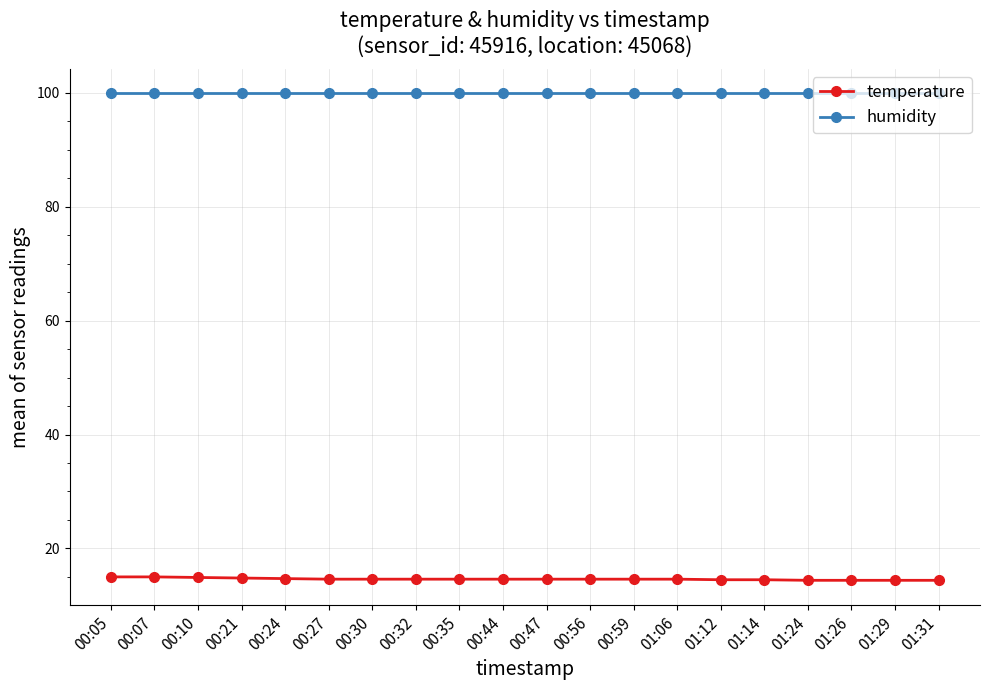

Rank the series by their maximum value, from highest to lowest.

humidity, temperature